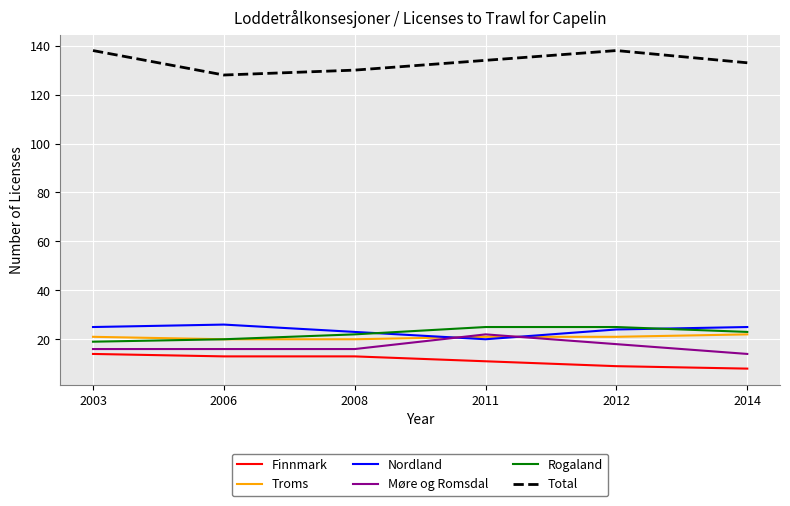

True or false: Finnmark and Total intersect in this chart.

False